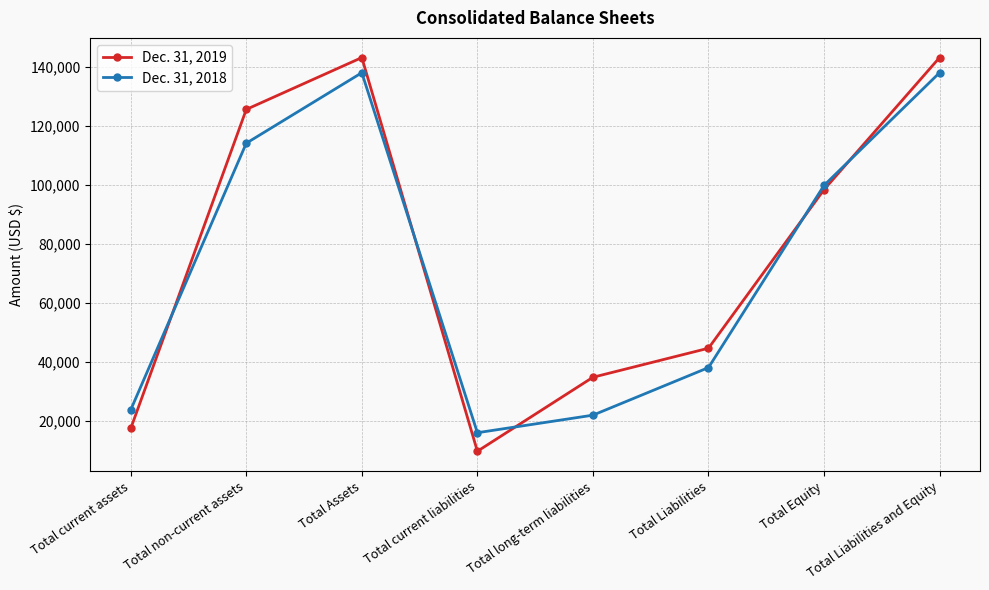

What is the sum of all Dec. 31, 2018 values?

590413